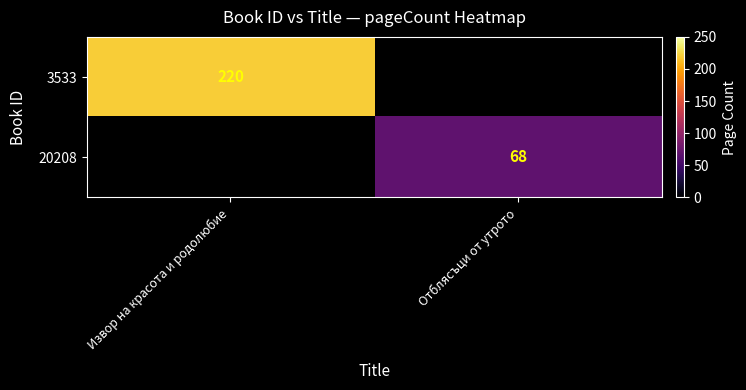

Is it true that 20208 equals 68 at Отблясъци от утрото?

True